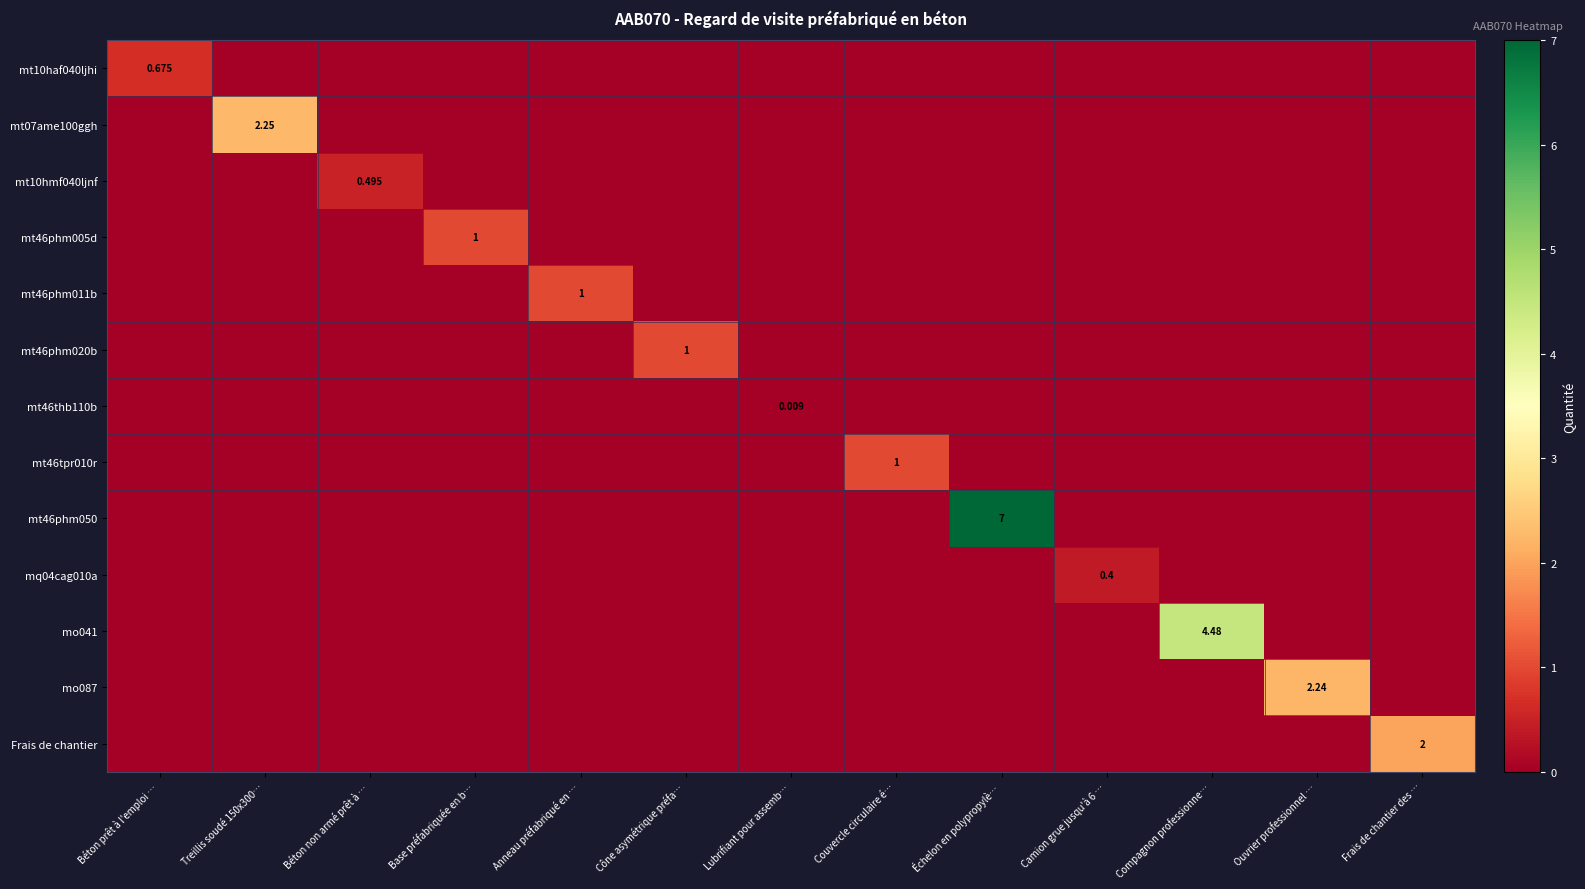

Is it true that mt46phm011b equals 0.0 at Béton prêt à l'emploi …?

True